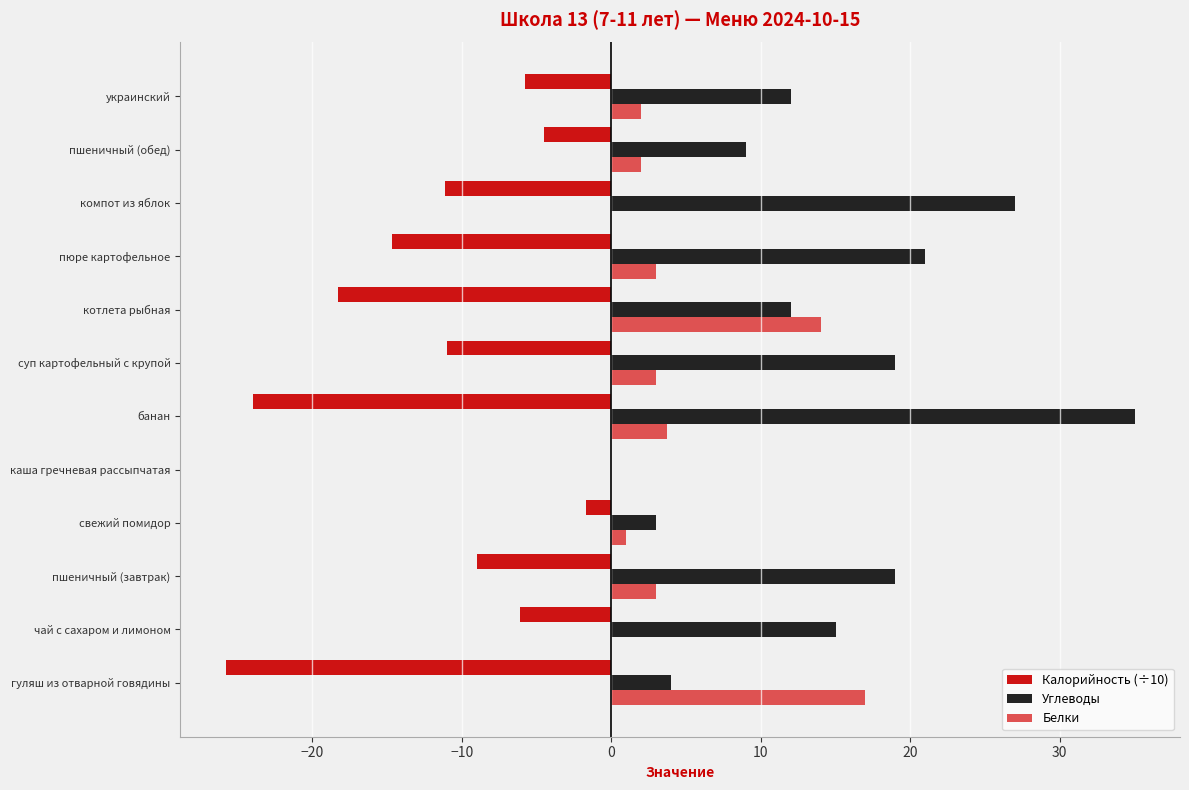

Is it true that Белки equals 2.0 at украинский?

True